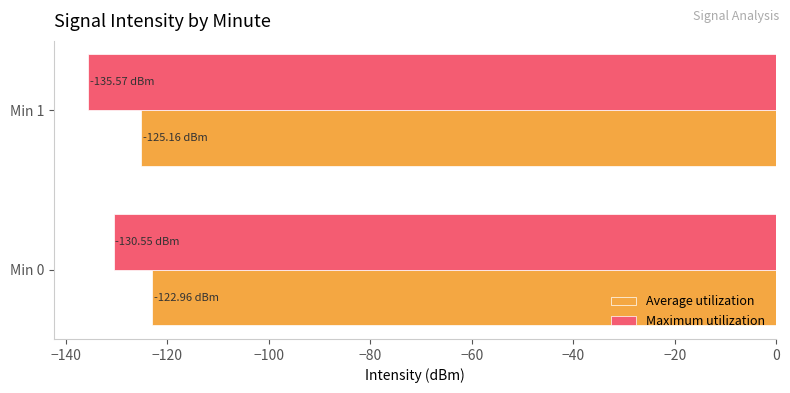

Rank the series at Min 0 from lowest to highest value.

Maximum utilization, Average utilization